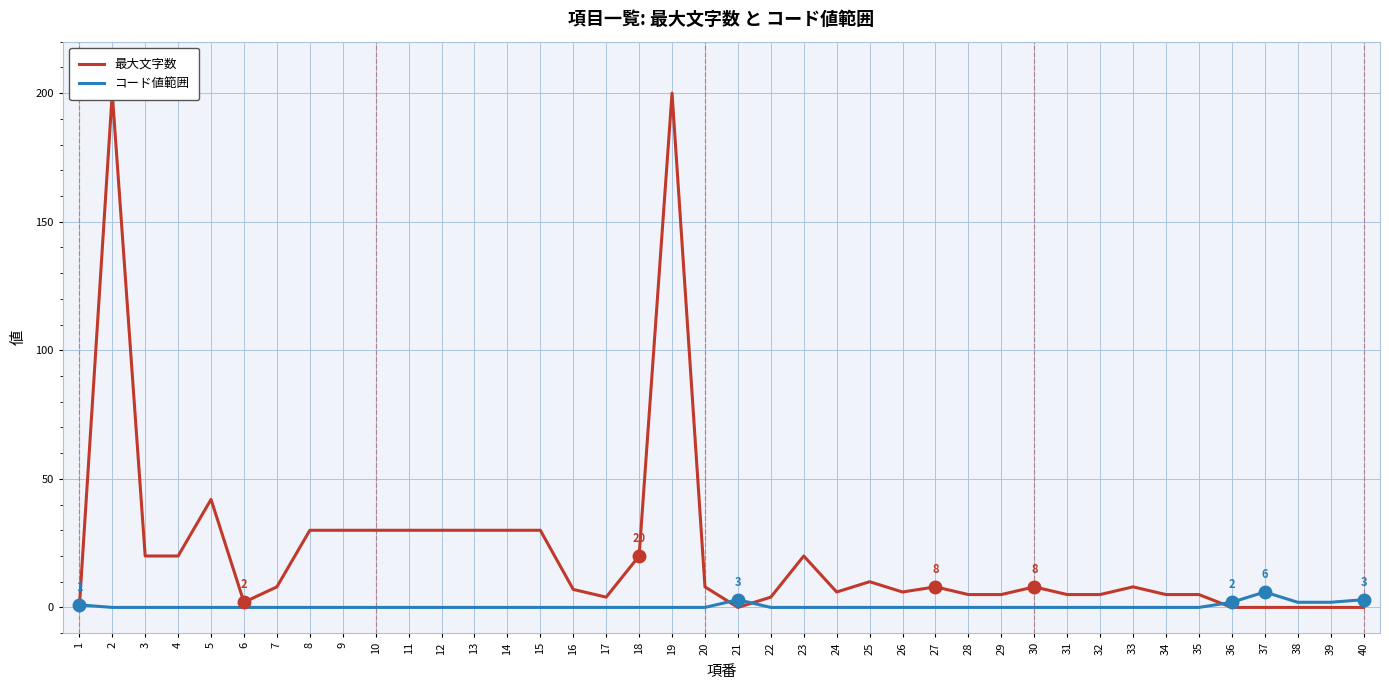

Reading right to left, what are all the values shown in this chart?

最大文字数: 0	0	0	0	0	5	5	8	5	5	8	5	5	8	6	10	6	20	4	0	8	200	20	4	7	30	30	30	30	30	30	30	30	8	2	42	20	20	200	0
コード値範囲: 3	2	2	6	2	0	0	0	0	0	0	0	0	0	0	0	0	0	0	3	0	0	0	0	0	0	0	0	0	0	0	0	0	0	0	0	0	0	0	1